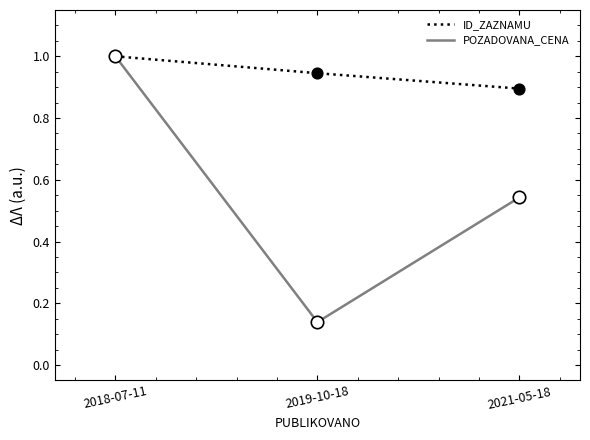

At which category is the sum across all series the highest?

2018-07-11